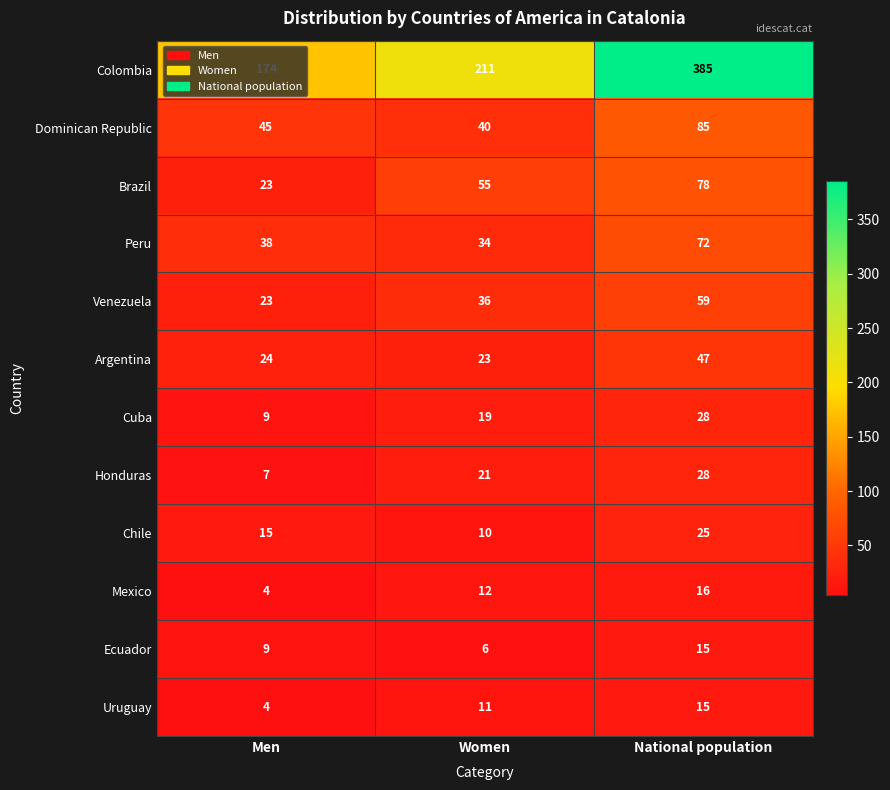

Between Men and National population, which series saw the biggest shift?

Colombia